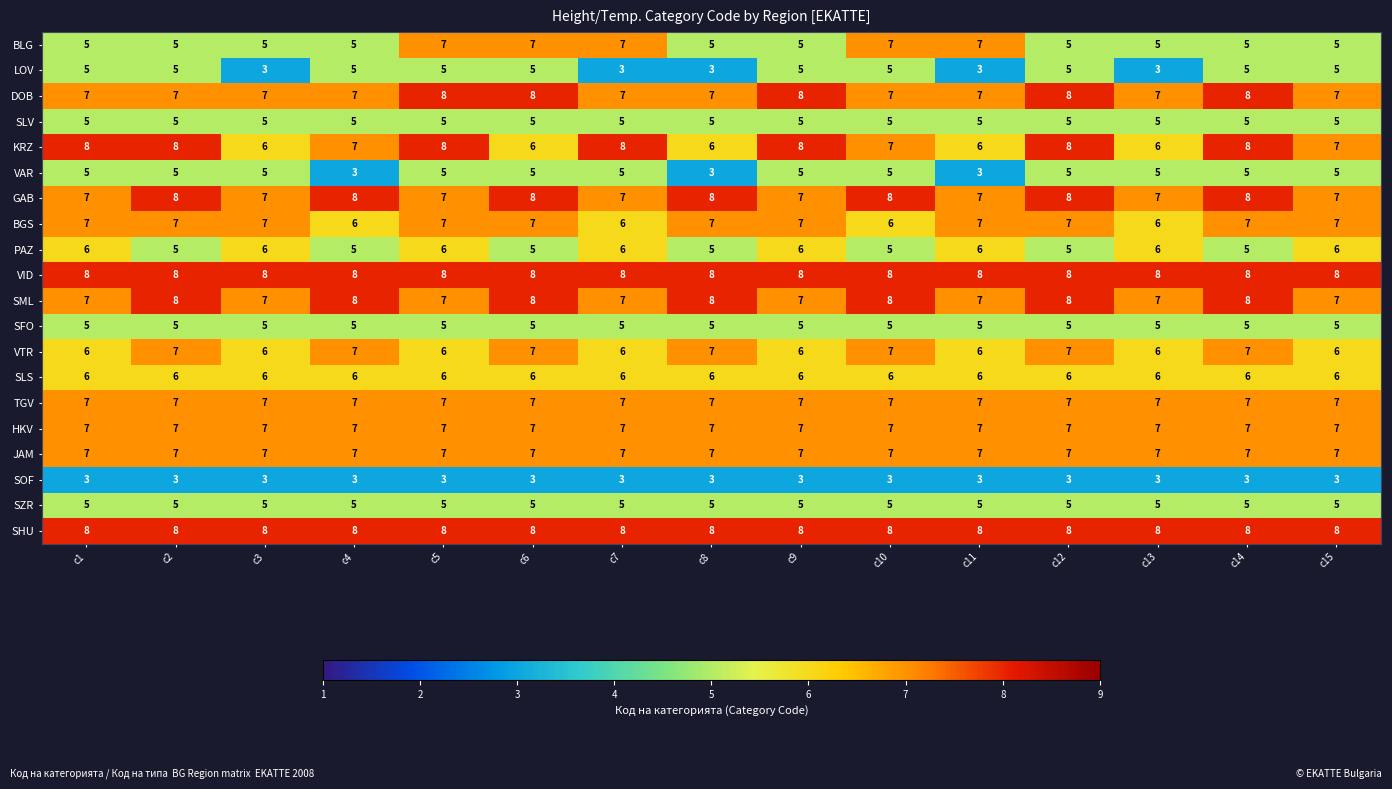

What is the sum of the SHU values at c5 and c10?

16